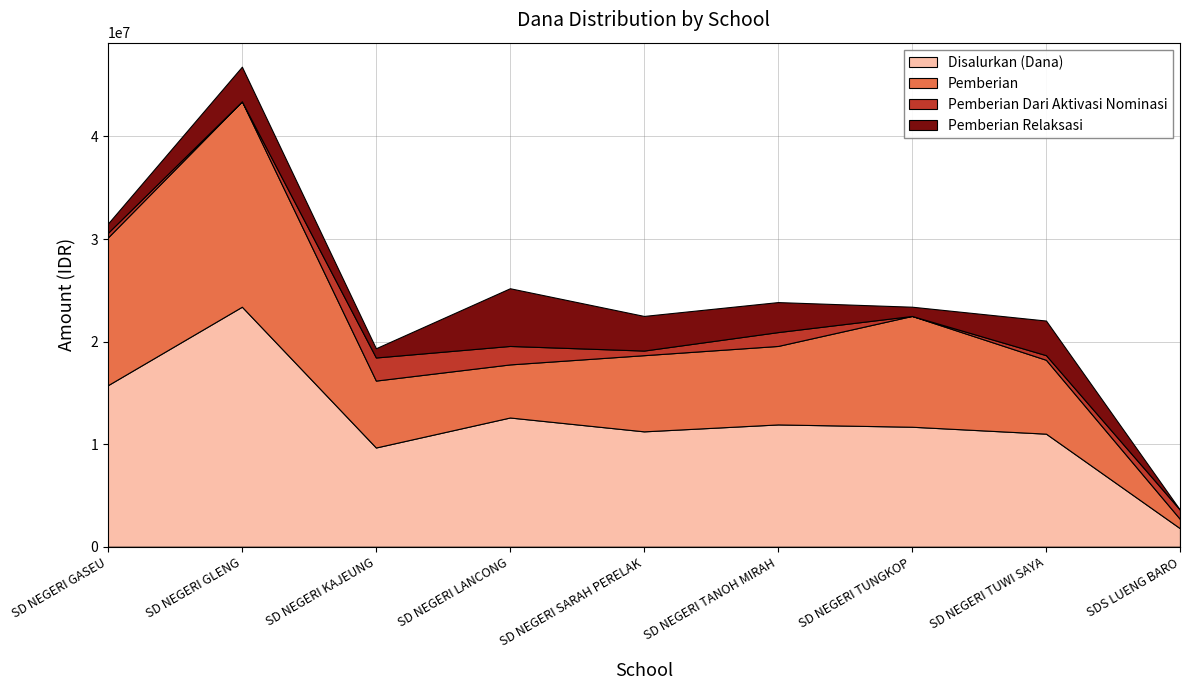

What is the greatest value displayed?

23400000